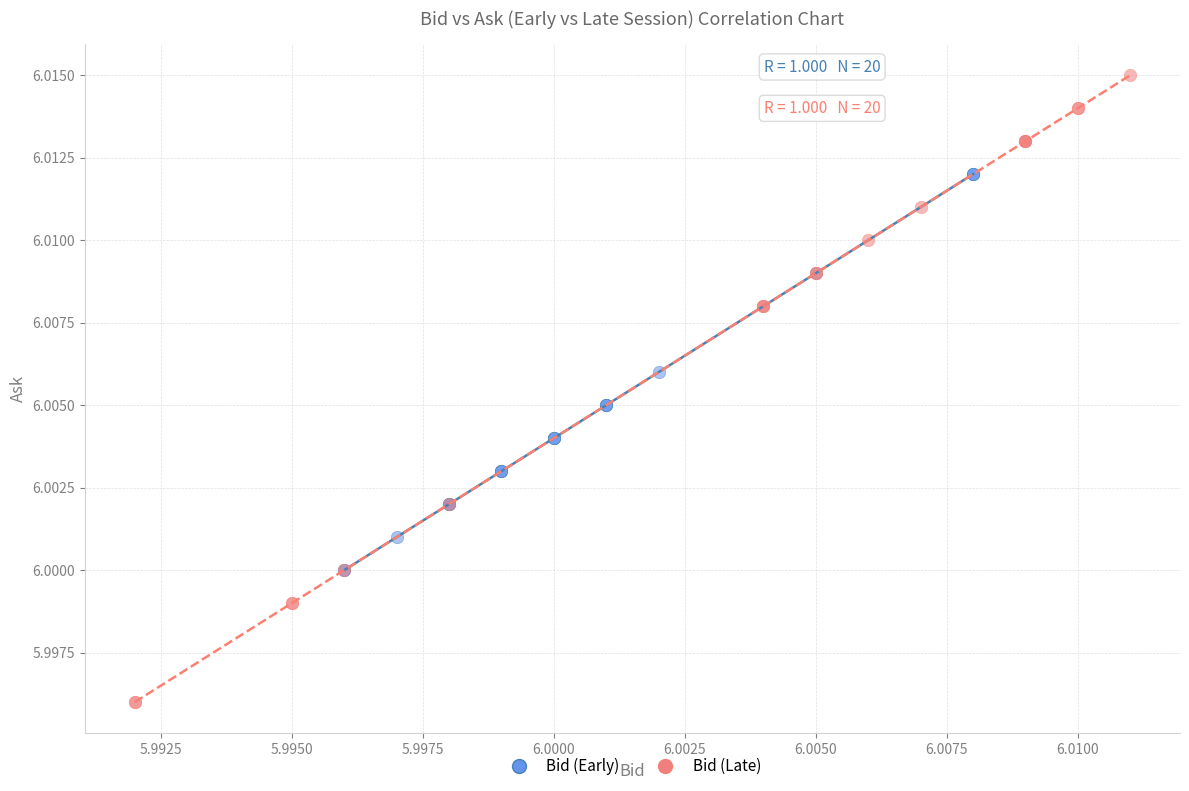

Which series contains the lowest Y value?

Bid (Late)